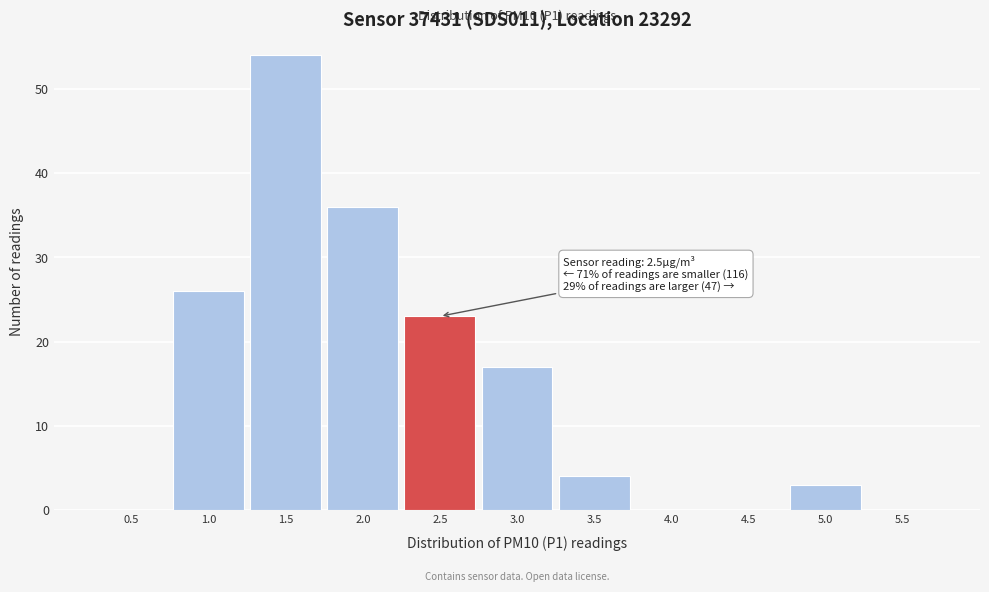

Reading left to right, transcribe all the data shown in this chart.

0.5=0	1.0=26	1.5=54	2.0=36	2.5=23	3.0=17	3.5=4	4.0=0	4.5=0	5.0=3	5.5=0